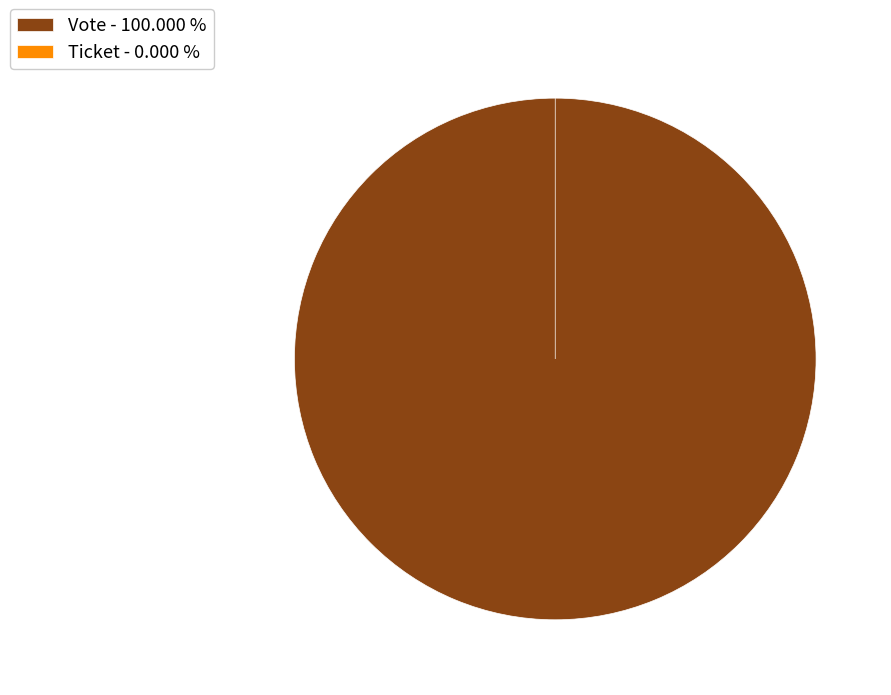

Which category has the biggest portion of the pie?

Vote